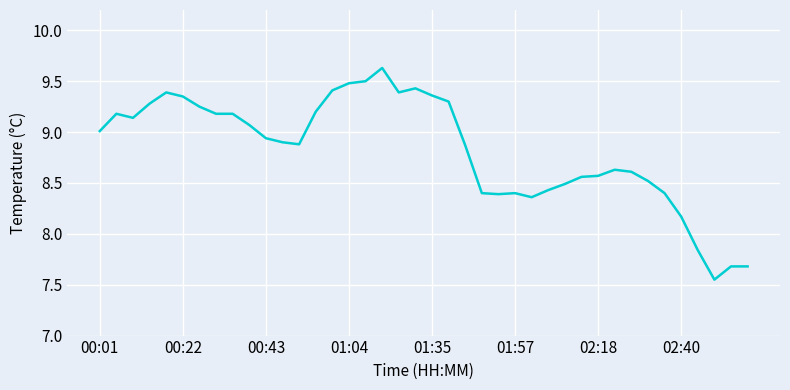

What is the maximum value shown in the chart?

9.6